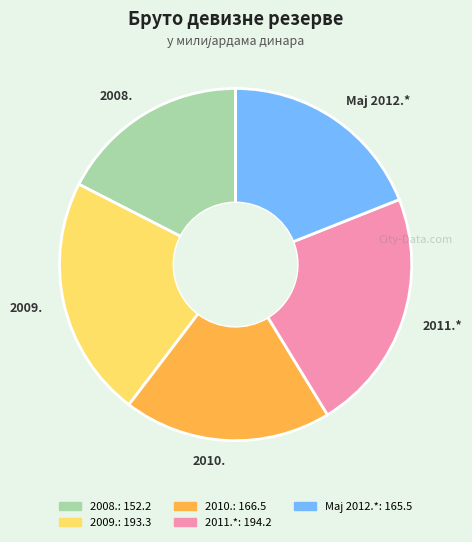

Which slice is the smallest?

2008.